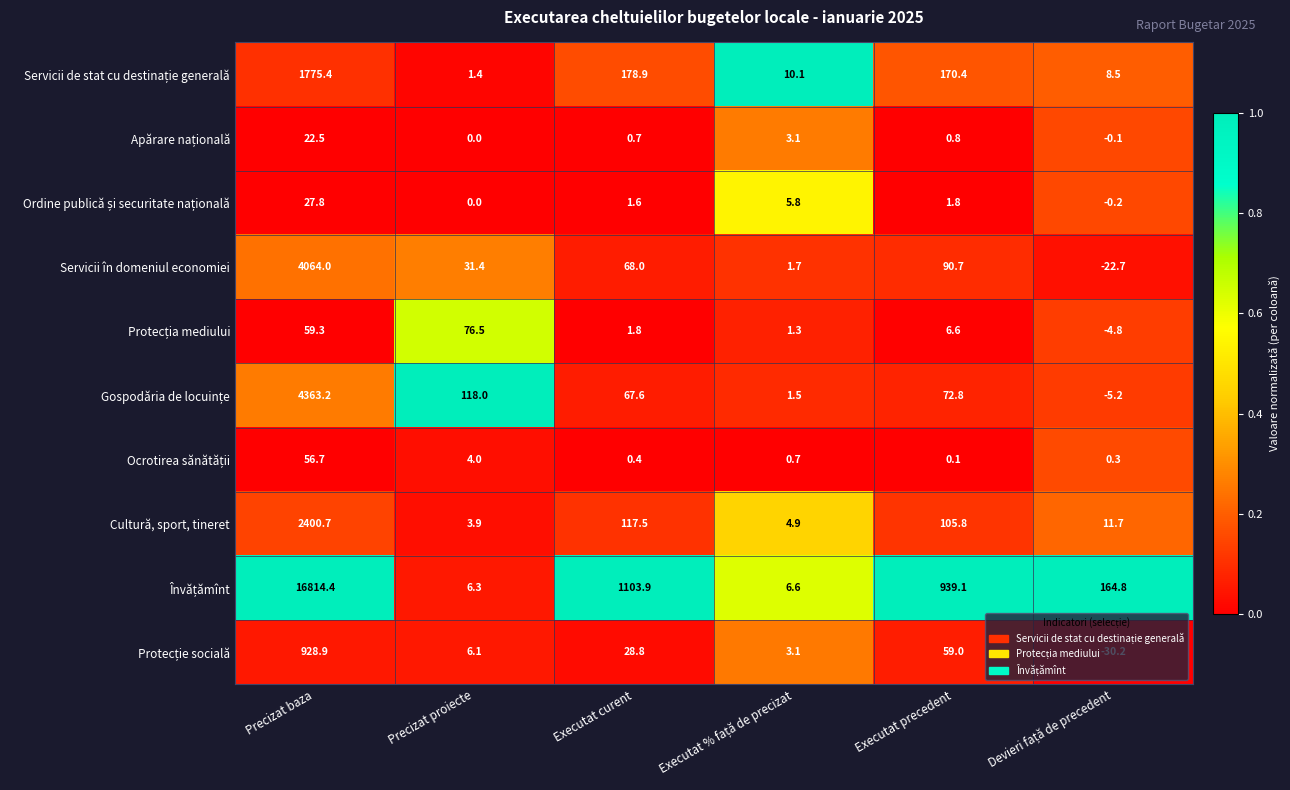

Is it true that Servicii în domeniul economiei equals 90.7 at Executat precedent?

True